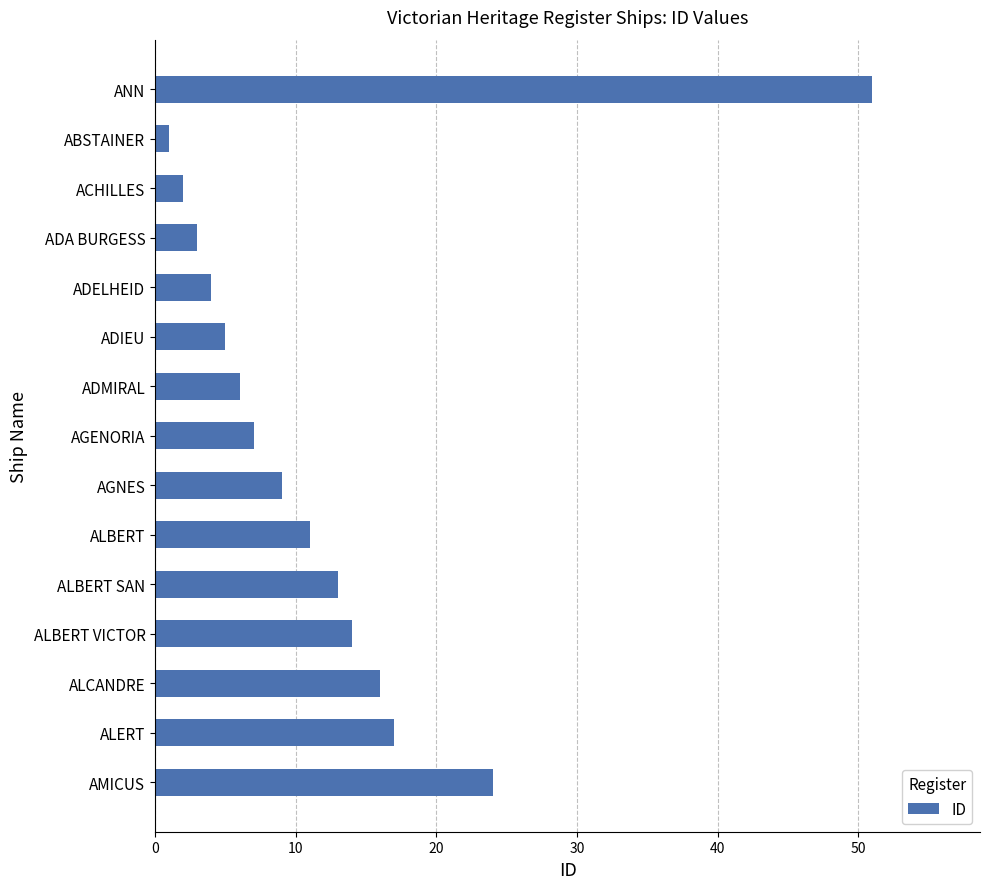

What is the label of the 10th bar from the bottom?

ADIEU